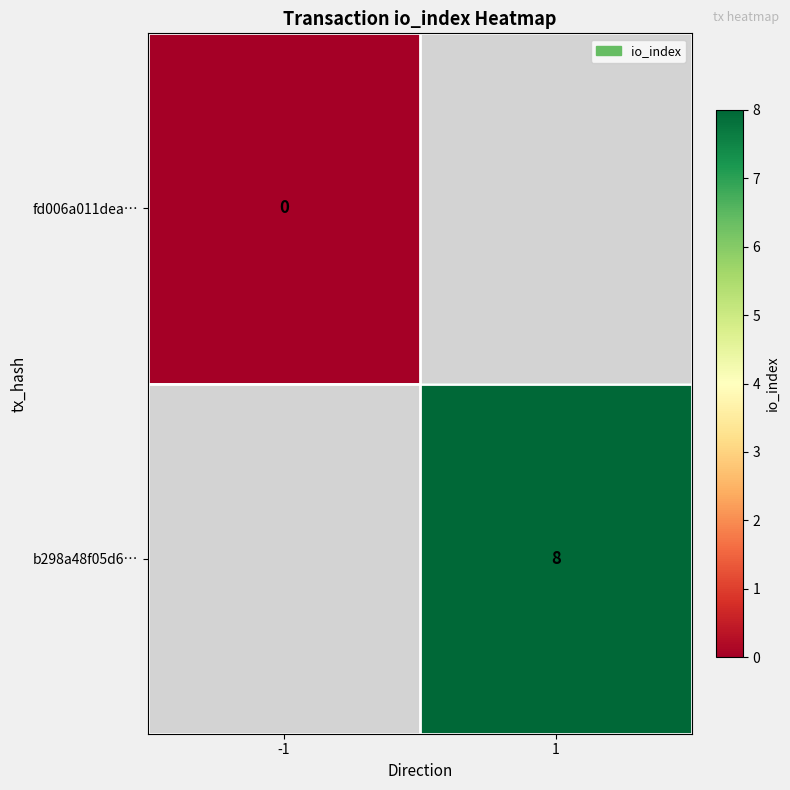

Is the value of b298a48f05d6… at 1 greater than the value of fd006a011dea… at -1?

Yes